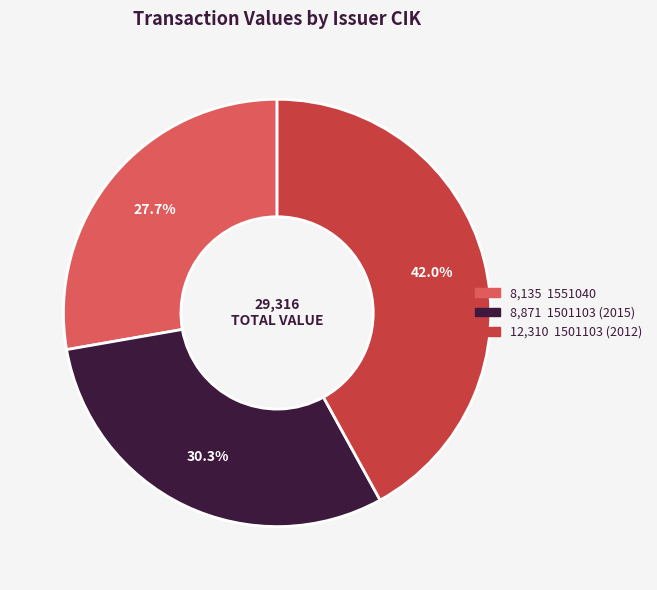

Is there any slice that represents more than half of the pie?

No